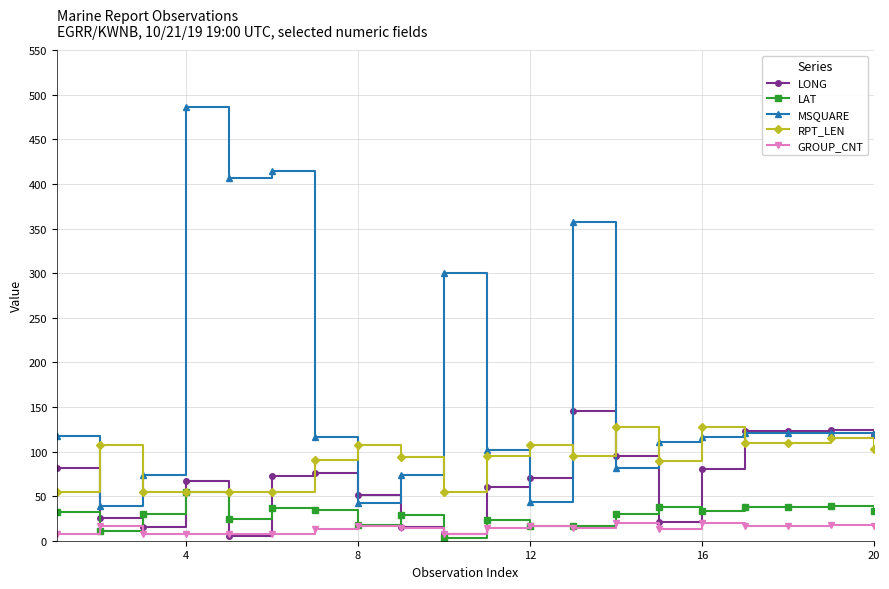

True or false: LAT has more than 2 interior local peaks.

True